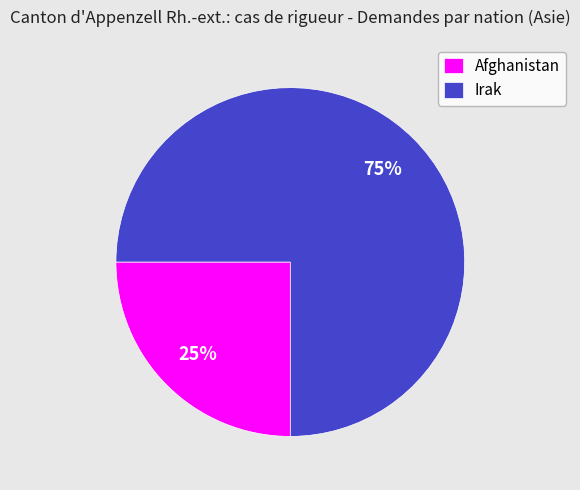

Rank the categories by value from highest to lowest.

Irak, Afghanistan